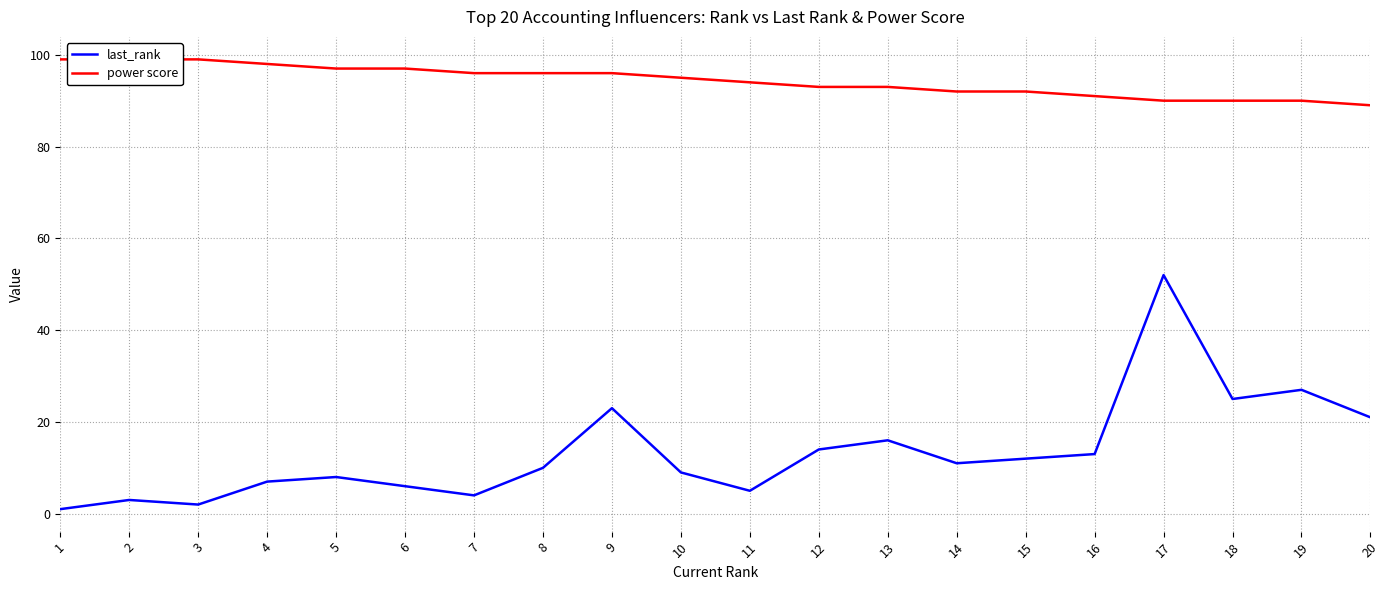

What is the highest value of the last_rank series?

52